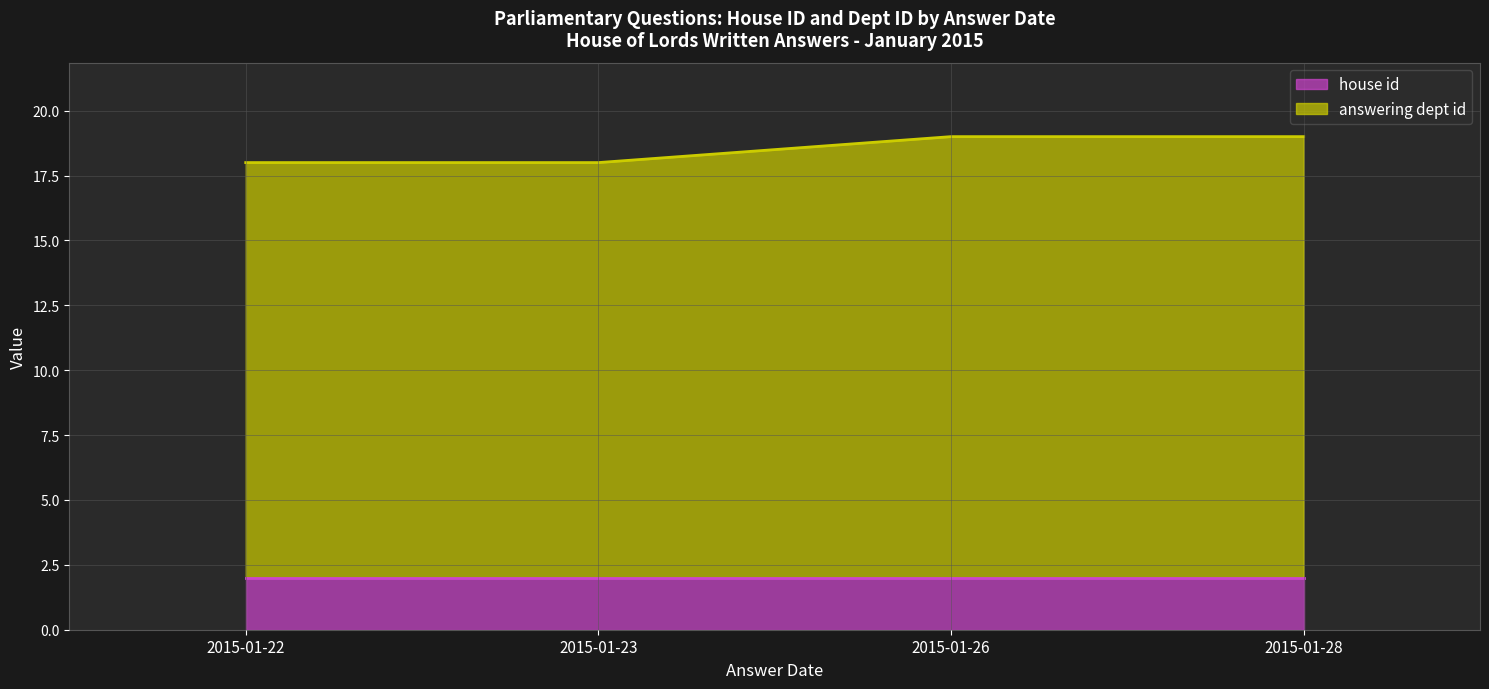

Read the house id (line) value at 2015-01-28.

2